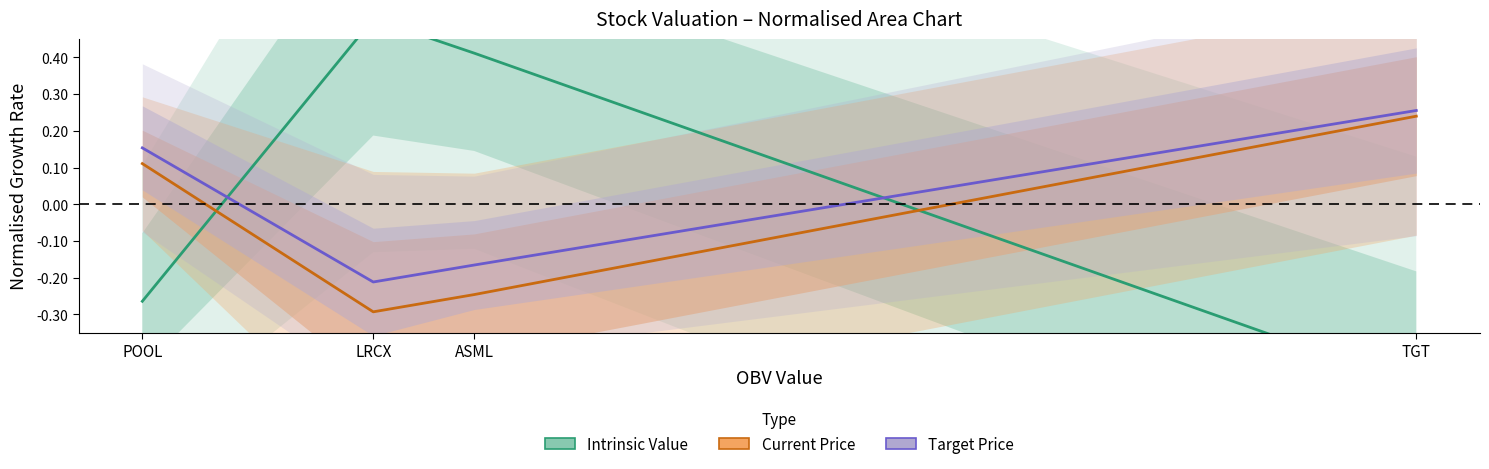

List the series in order of their overall mean, highest first.

Intrinsic Value, Target Price, Current Price